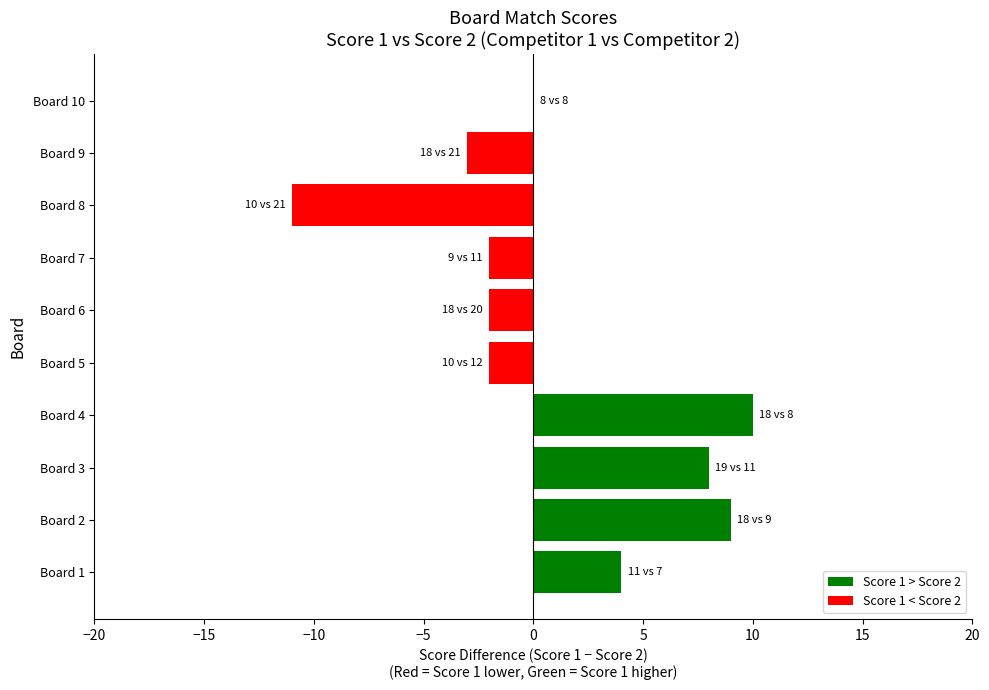

True or false: the data shows -2 at Board 7.

True